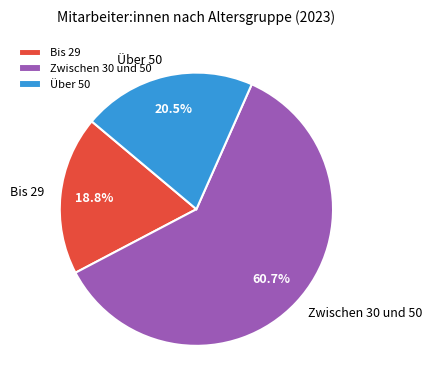

Is there a majority slice in this chart?

Yes